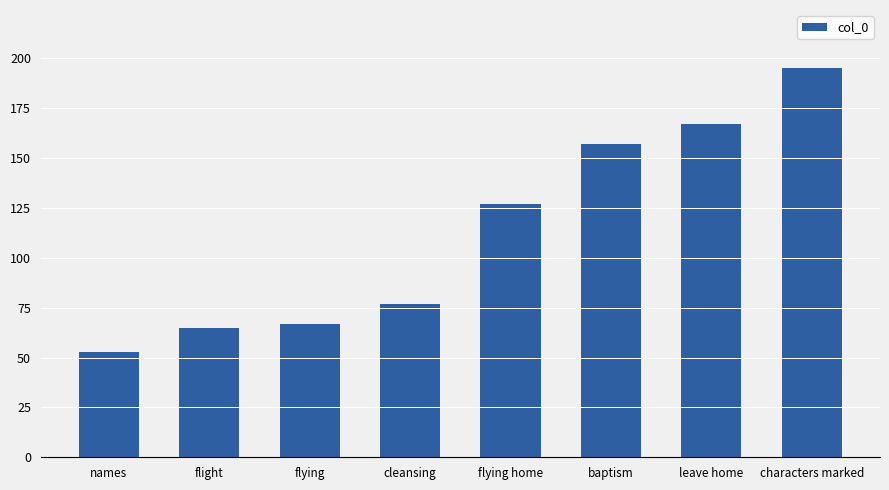

Reading left to right, what are all the values shown in this chart?

names=53	flight=65	flying=67	cleansing=77	flying home=127	baptism=157	leave home=167	characters marked=195